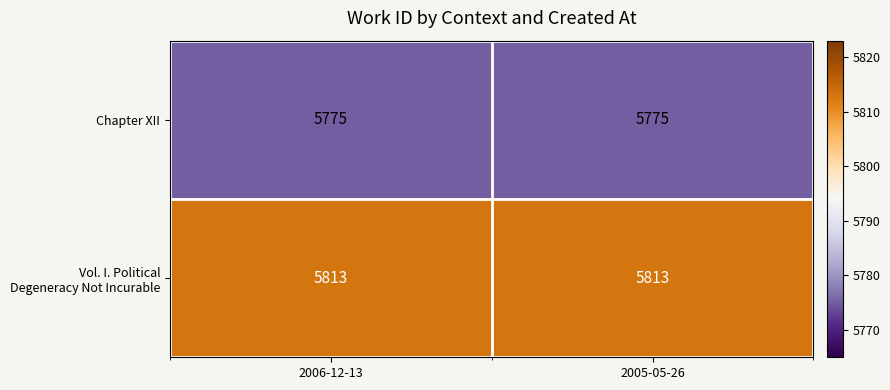

What is the average value of the Chapter XII series?

5775